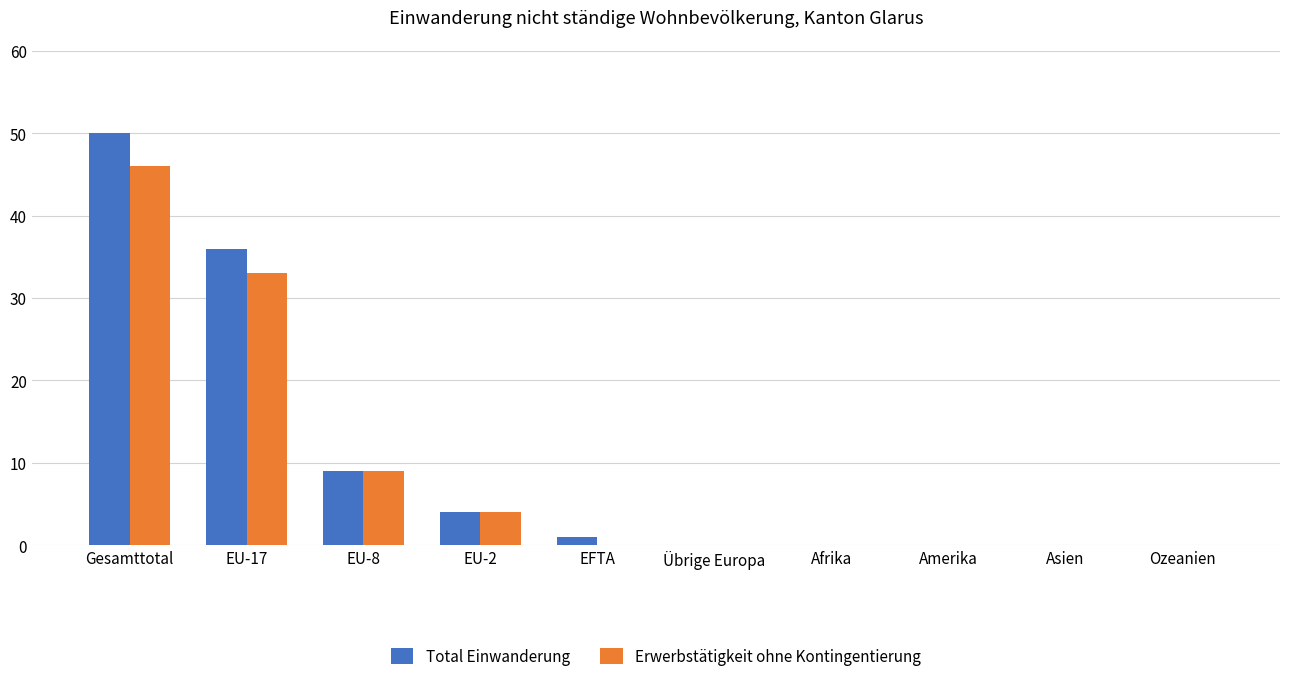

Is the value of Erwerbstätigkeit ohne Kontingentierung at Gesamttotal greater than the value of Total Einwanderung at EU-2?

Yes